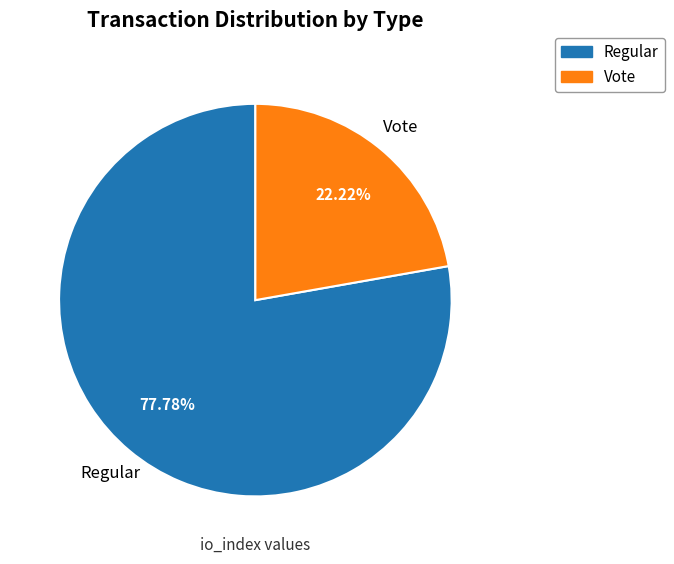

Do Regular and Vote together represent more than half of the pie?

Yes